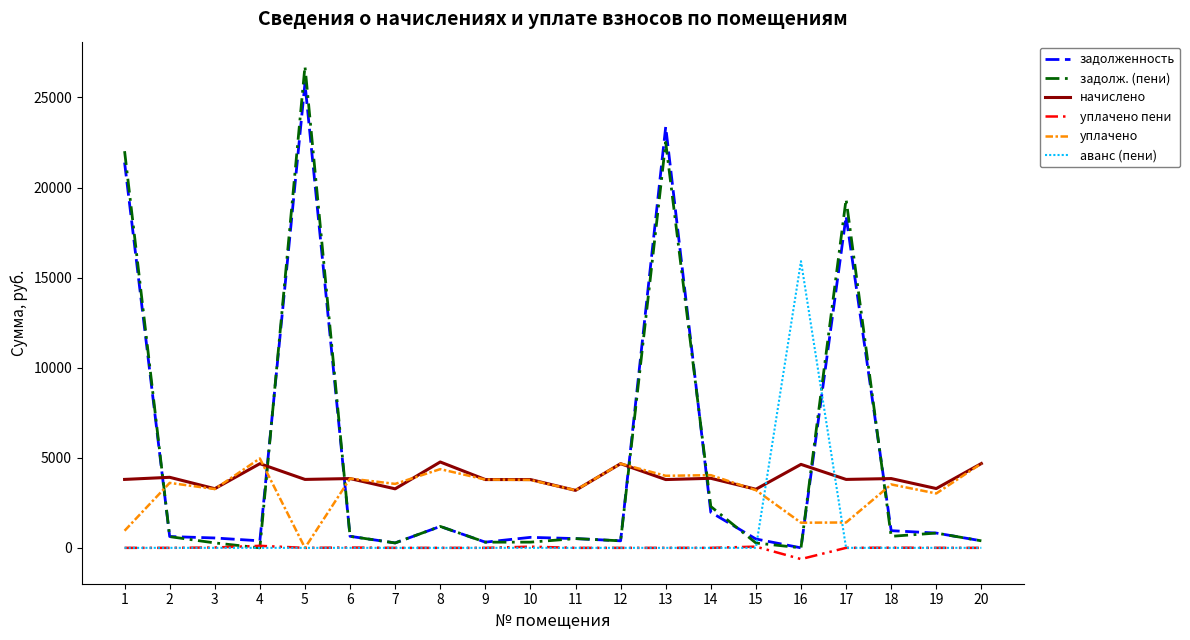

The value of уплачено at 13 is 5757.5. True or false?

False